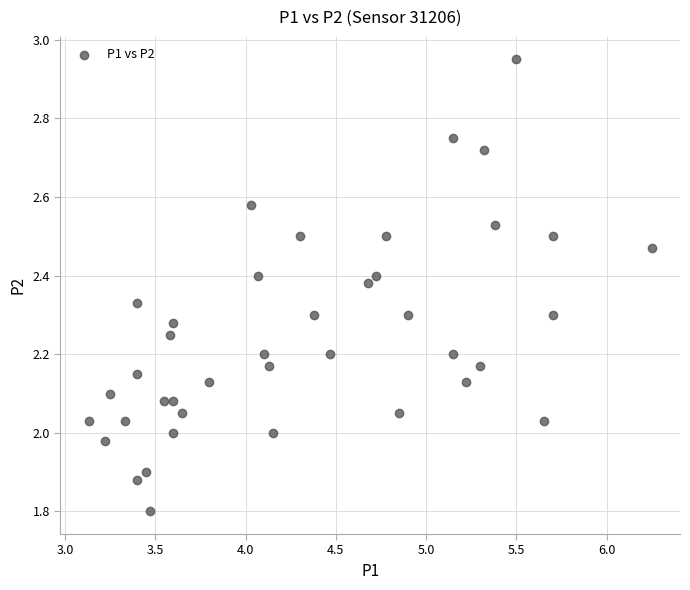

What is the range of X values (max minus min)?

3.1